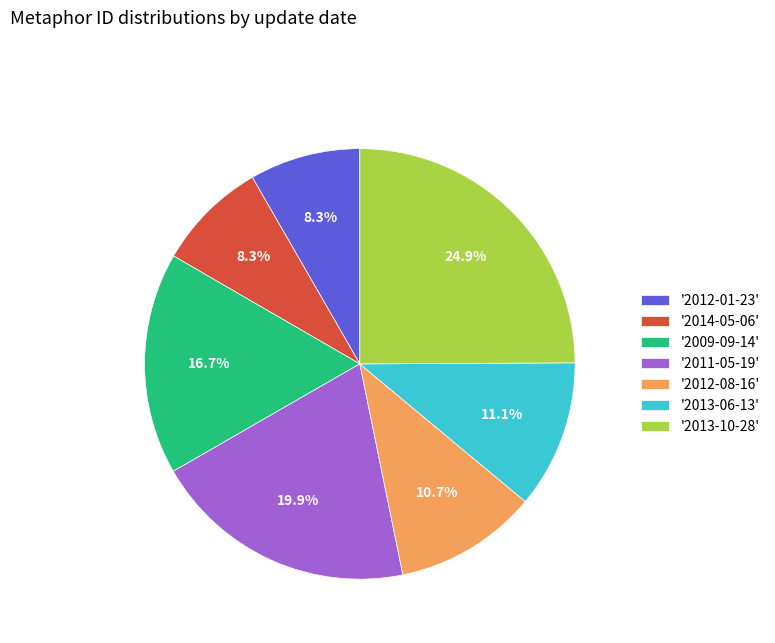

Is there a majority slice in this chart?

No